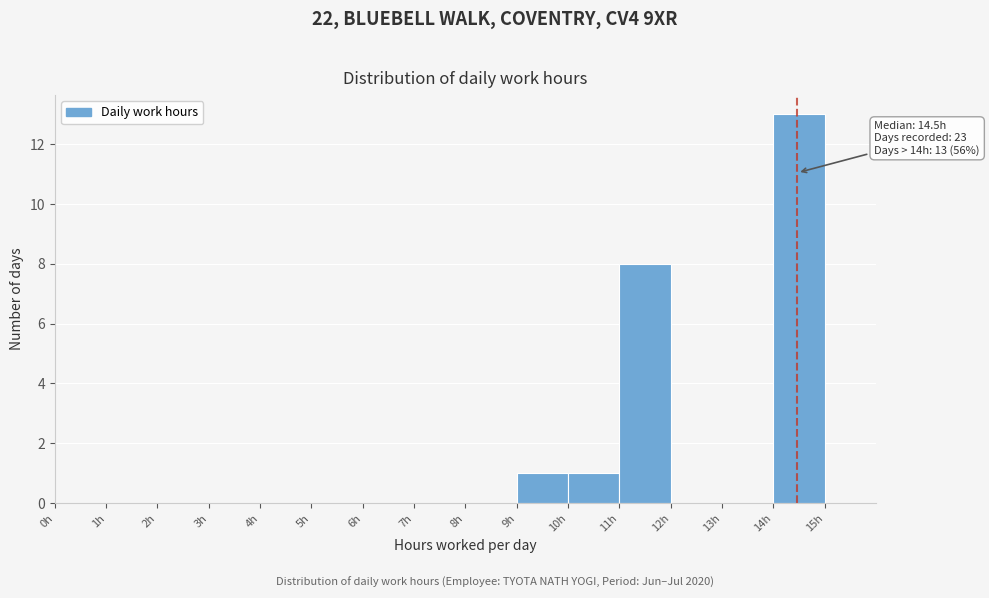

Which range on the x-axis has the tallest bar?

14 to 15